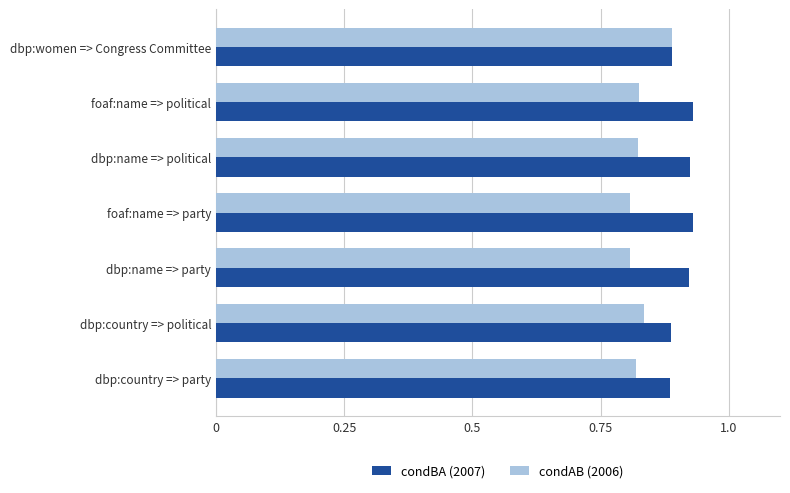

At which label does condAB (2006) reach its peak?

dbp:women => Congress Committee